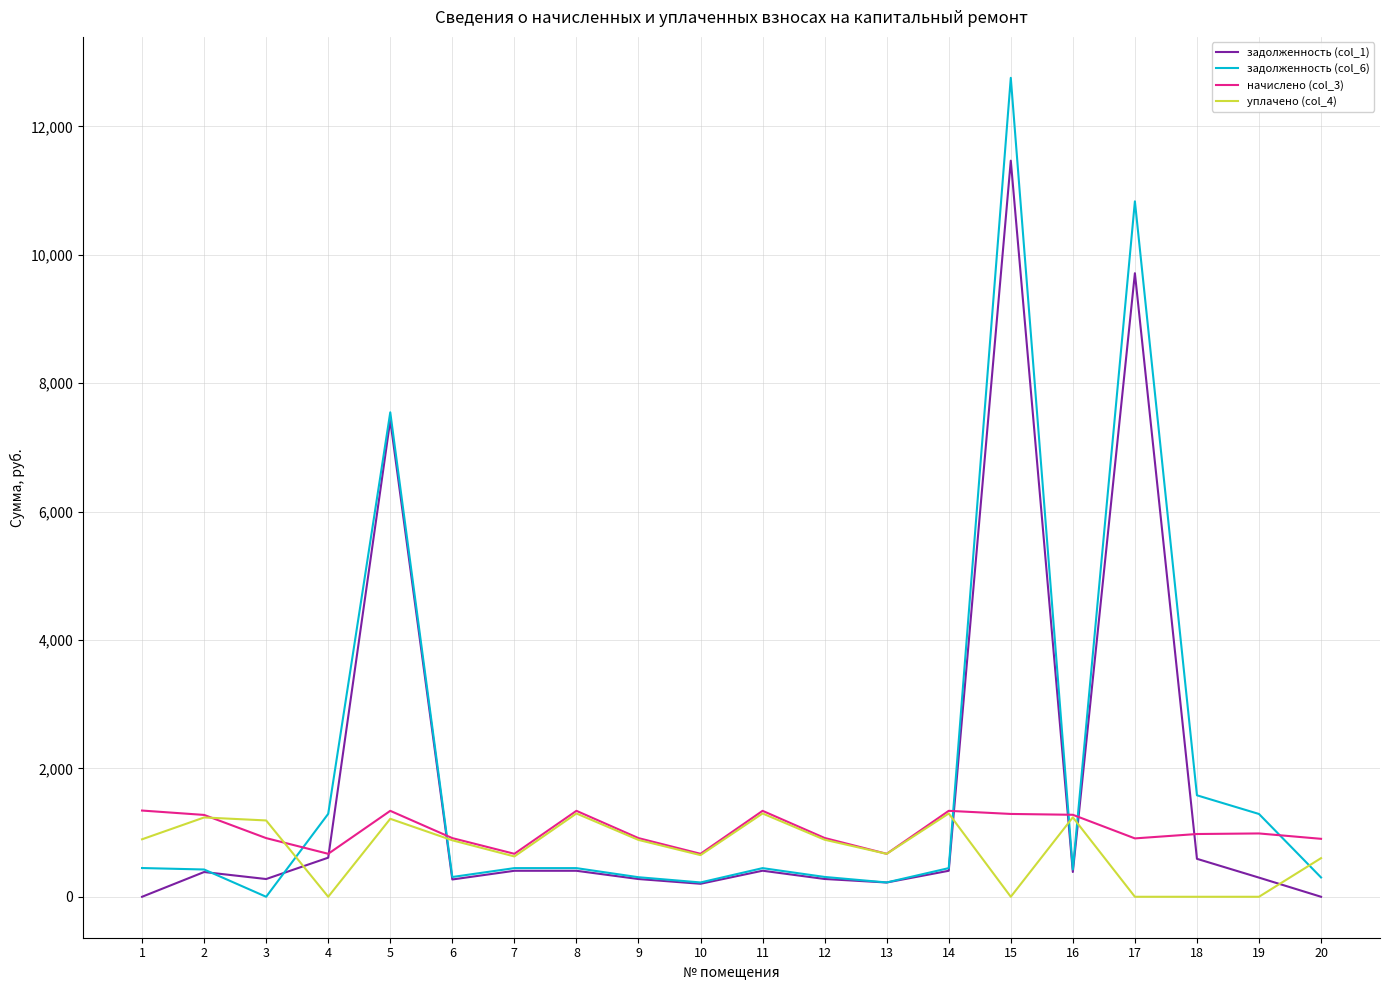

Which series has the largest range (max minus min)?

задолженность (col_6)